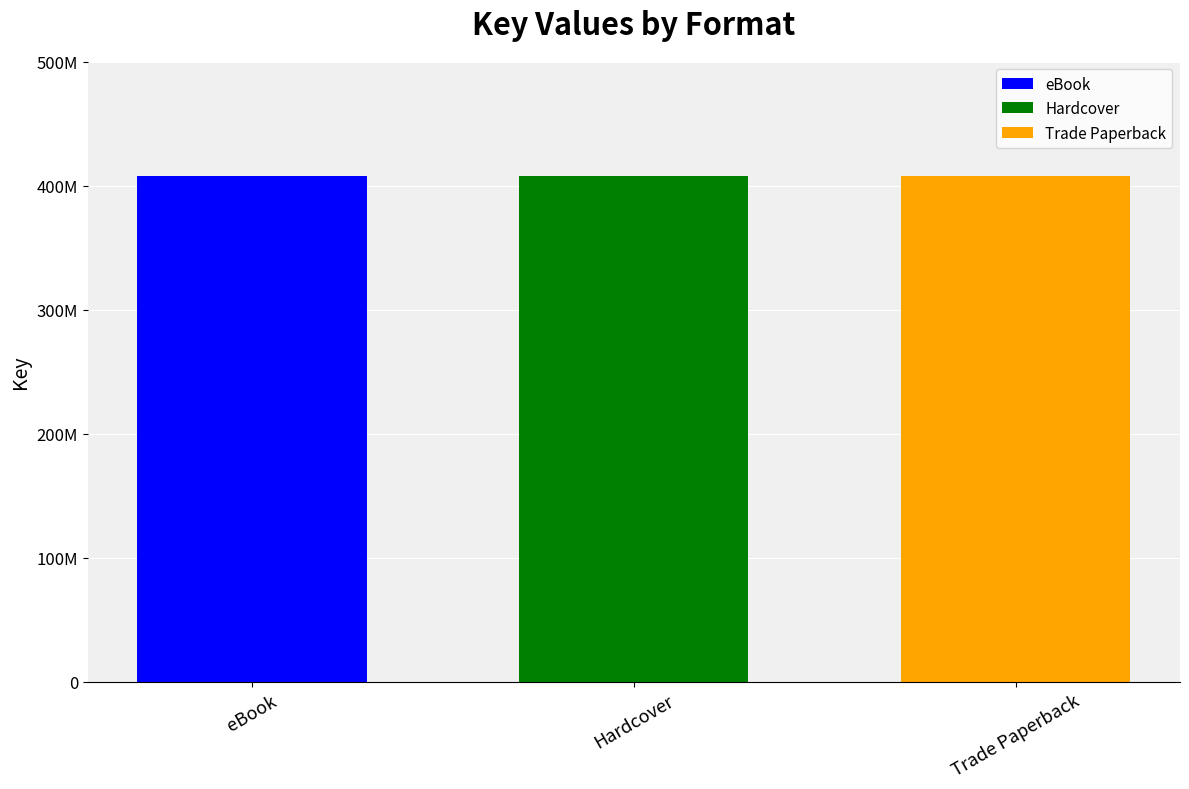

Does the chart contain any negative values?

No